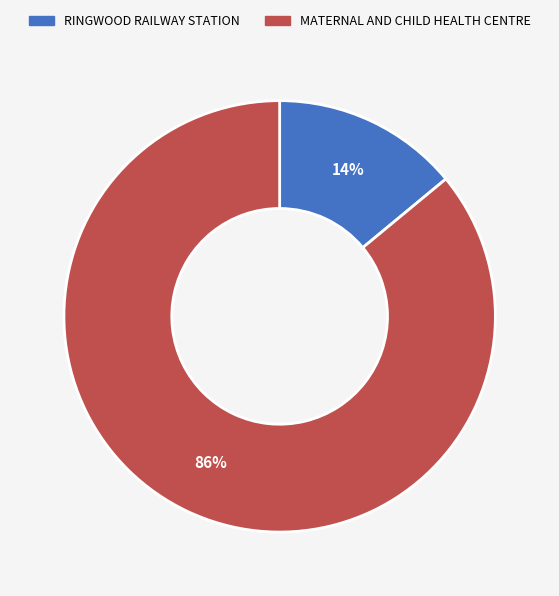

To the nearest percent, what is the combined percentage of RINGWOOD RAILWAY STATION and MATERNAL AND CHILD HEALTH CENTRE?

100%